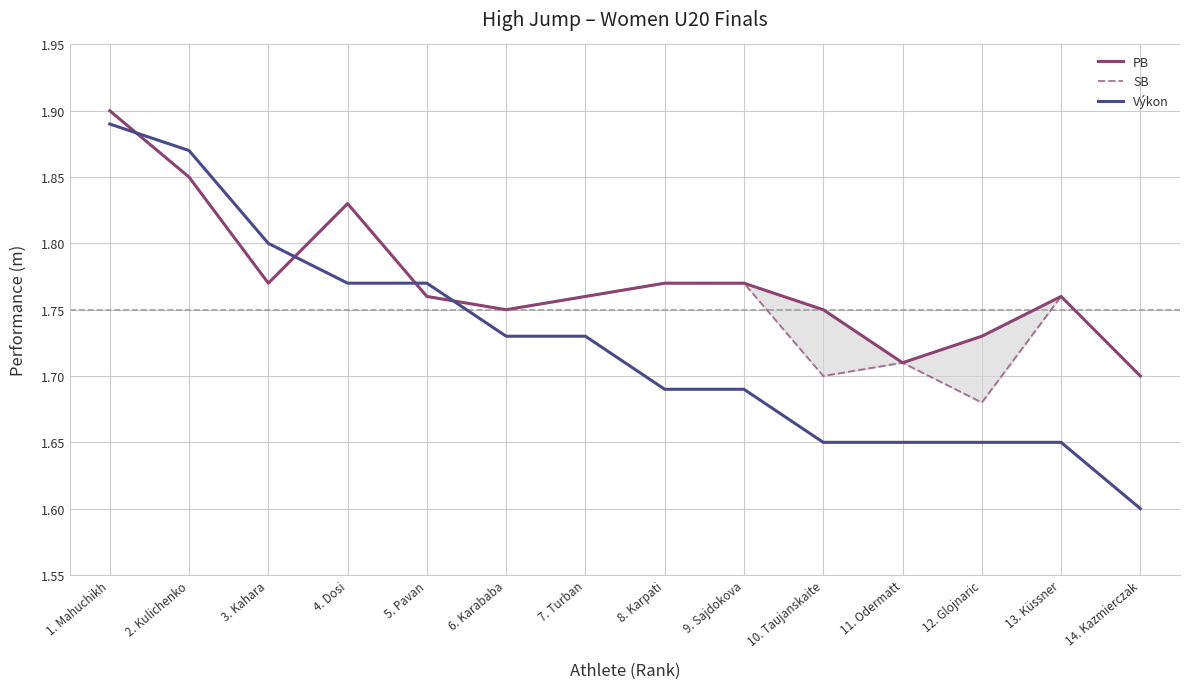

What position from the right is 7. Turban?

8